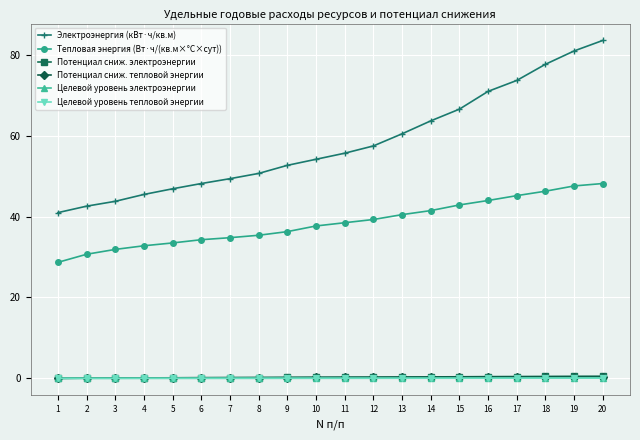

Which series has the largest range (max minus min)?

Электроэнергия (кВт·ч/кв.м)